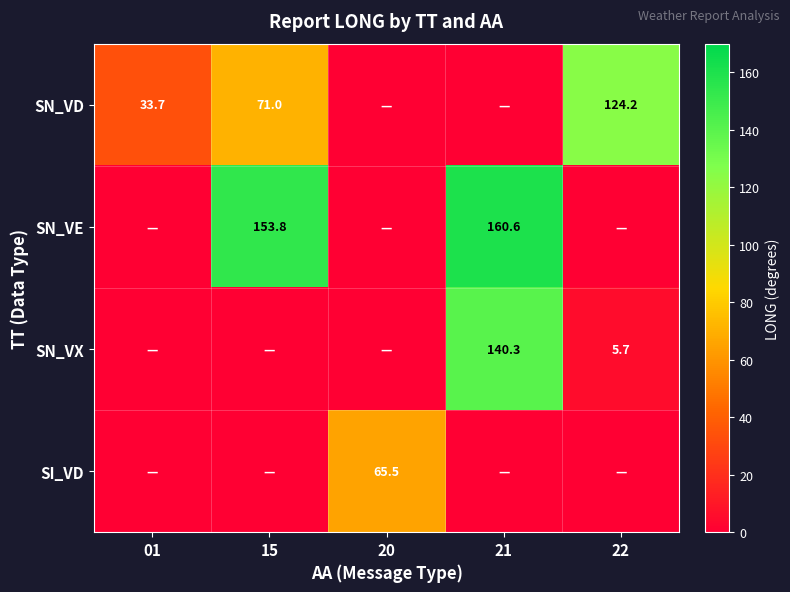

What is the sum of the SN_VD values at 01 and 15?

104.7